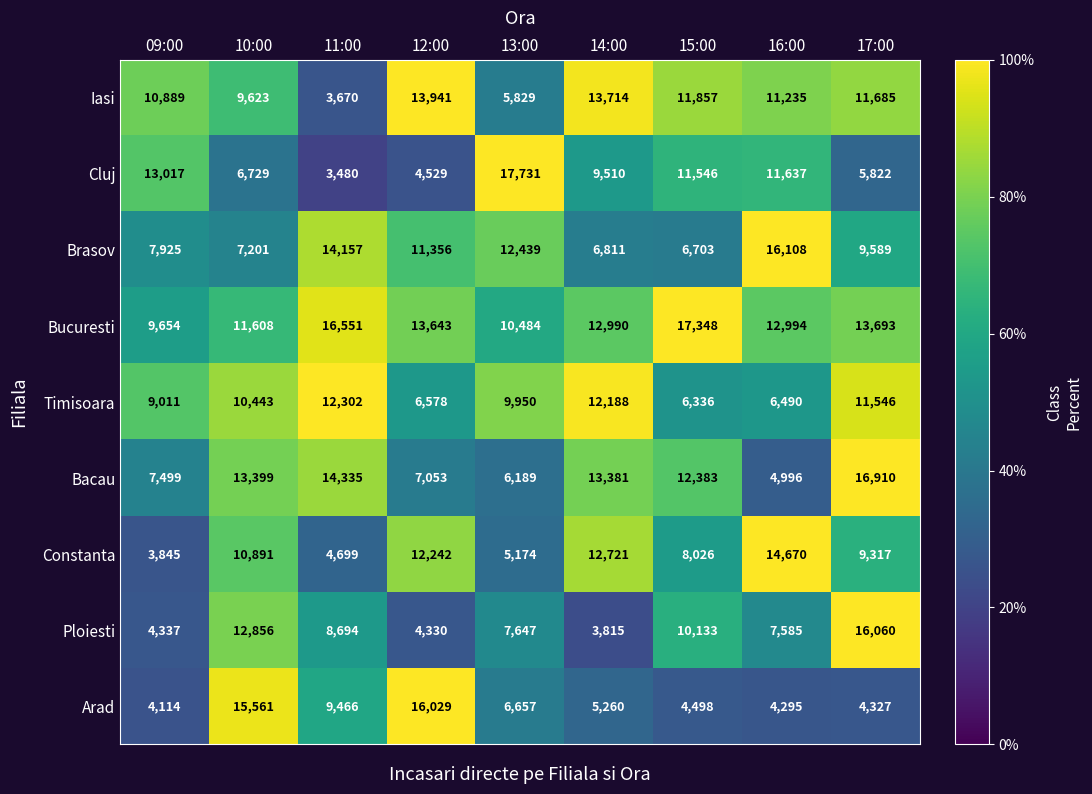

What is the difference between the highest and lowest values at 11:00?

13071